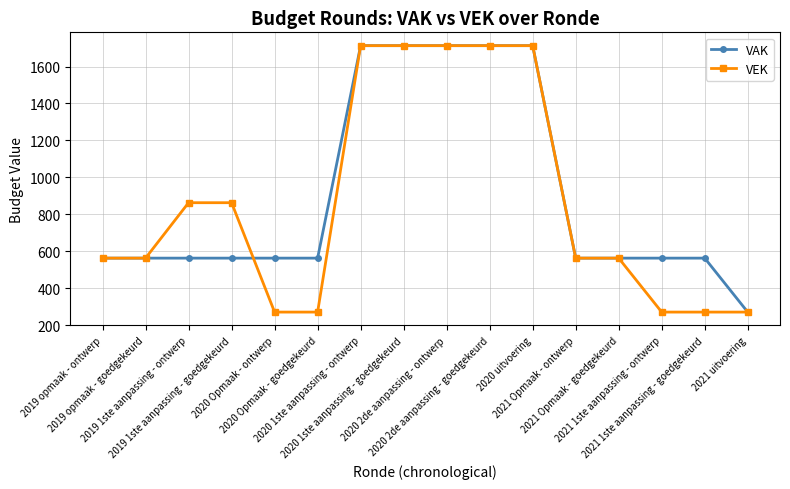

What is the value of the VAK point at the 9th from the left?

1713